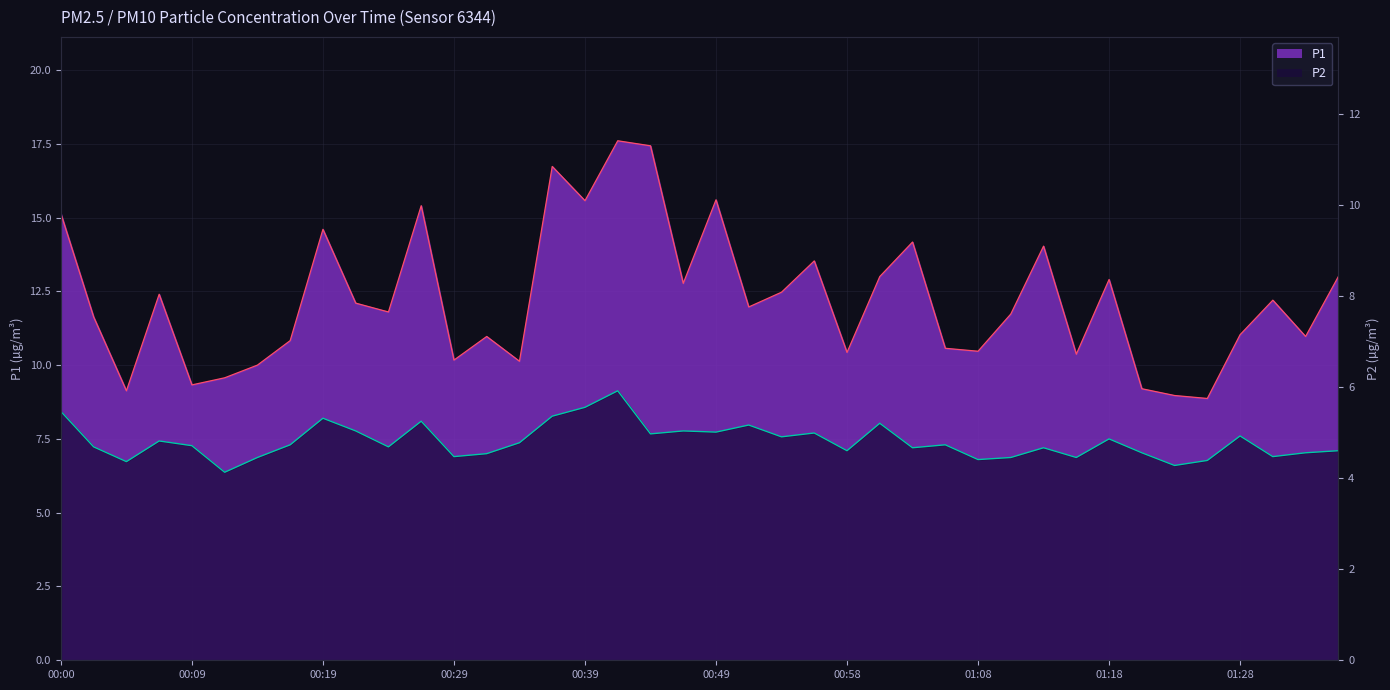

Reading right to left, list all the values displayed in this chart.

P1: 01:35=13.0	01:33=11.0	01:30=12.2	01:28=11.0	01:25=8.9	01:23=9.0	01:20=9.2	01:18=12.9	01:16=10.4	01:13=14.0	01:11=11.7	01:08=10.5	01:06=10.6	01:03=14.2	01:01=13.0	00:58=10.4	00:56=13.5	00:54=12.5	00:51=12.0	00:49=15.6	00:46=12.8	00:44=17.4	00:41=17.6	00:39=15.6	00:36=16.7	00:34=10.1	00:31=11.0	00:29=10.2	00:27=15.4	00:24=11.8	00:22=12.1	00:19=14.6	00:17=10.8	00:14=10.0	00:12=9.6	00:09=9.3	00:07=12.4	00:05=9.1	00:02=11.6	00:00=15.1
P2: 01:35=7.1	01:33=7.0	01:30=6.9	01:28=7.6	01:25=6.8	01:23=6.6	01:20=7.0	01:18=7.5	01:16=6.9	01:13=7.2	01:11=6.9	01:08=6.8	01:06=7.3	01:03=7.2	01:01=8.0	00:58=7.1	00:56=7.7	00:54=7.6	00:51=8.0	00:49=7.7	00:46=7.8	00:44=7.7	00:41=9.1	00:39=8.6	00:36=8.3	00:34=7.4	00:31=7.0	00:29=6.9	00:27=8.1	00:24=7.2	00:22=7.8	00:19=8.2	00:17=7.3	00:14=6.9	00:12=6.4	00:09=7.3	00:07=7.4	00:05=6.7	00:02=7.2	00:00=8.4